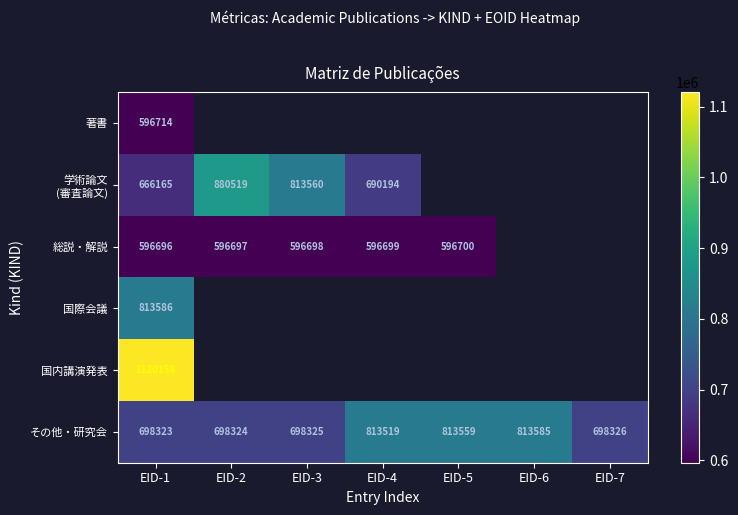

Between EID-2 and EID-4, which is larger?

EID-4